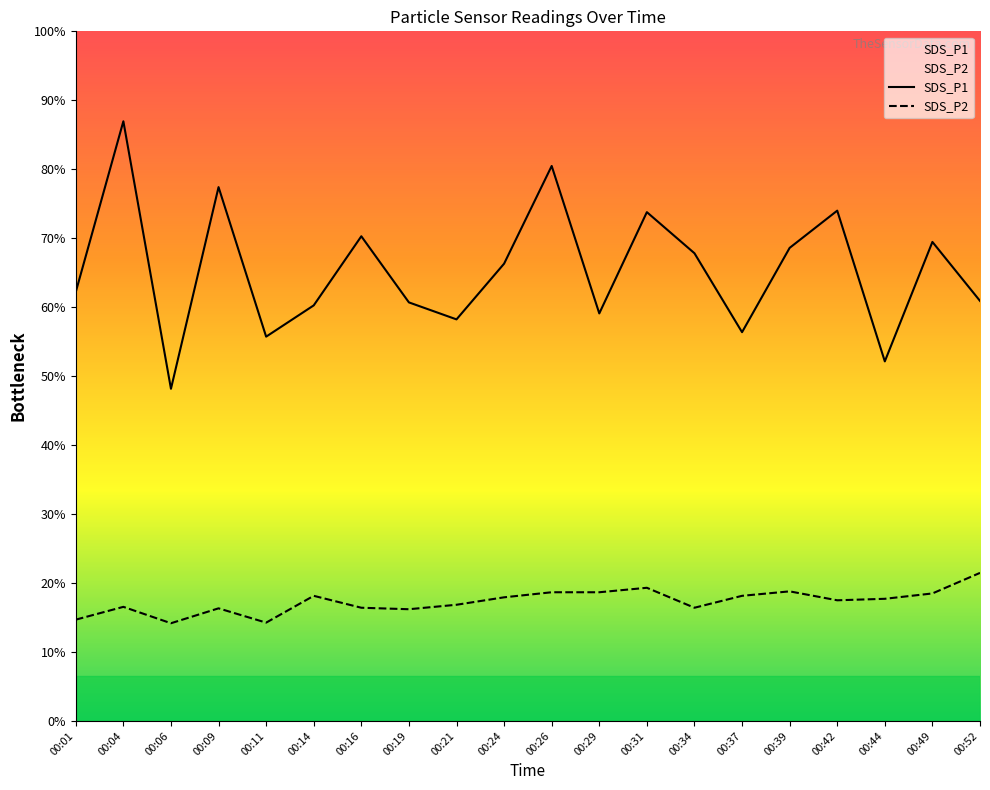

Rank the series by their average value, from highest to lowest.

SDS_P1, SDS_P2